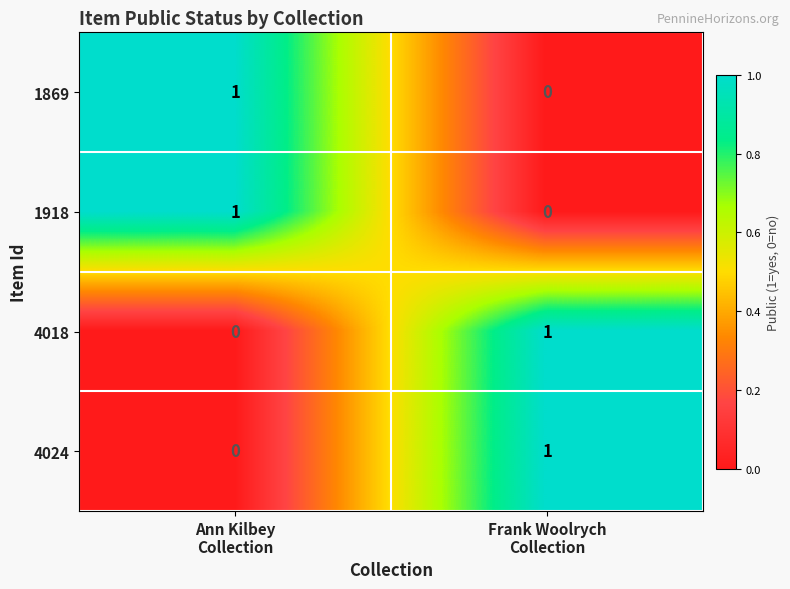

How many positive values does the 1869 series have?

1